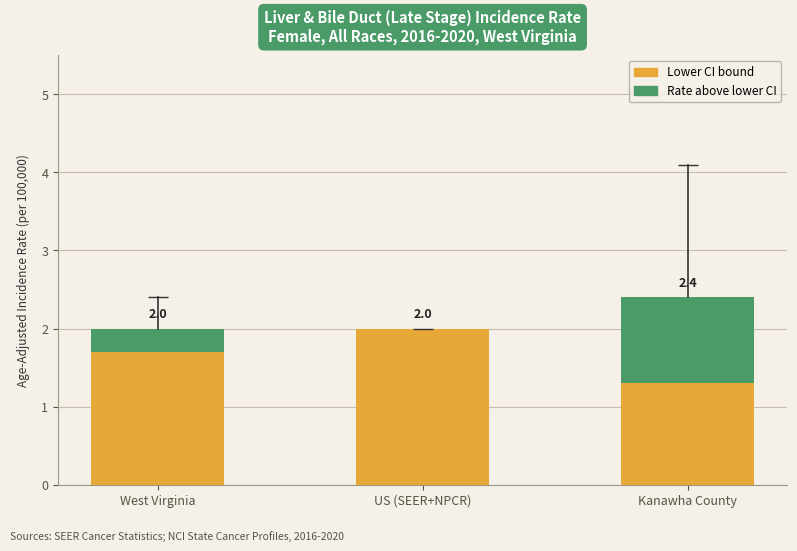

The value of Lower CI bound at Kanawha County is 2.3. True or false?

False